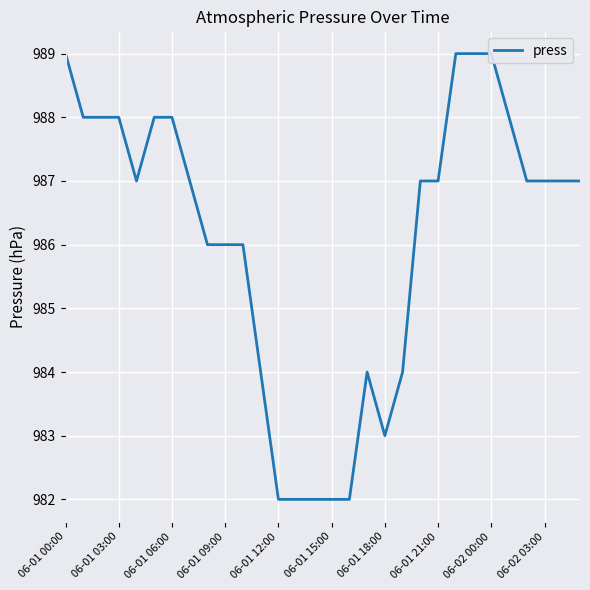

What is the maximum value shown in the chart?

989